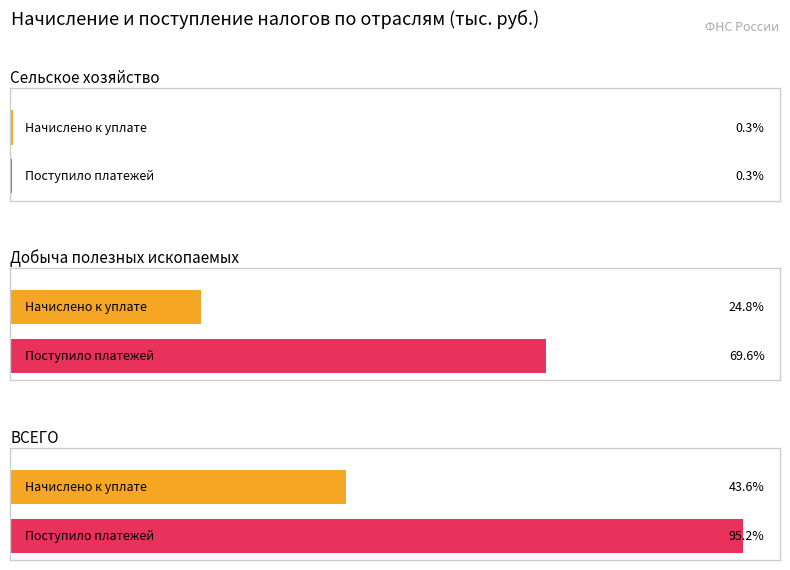

Between ВСЕГО and 3, which series saw the biggest shift?

Поступило платежей